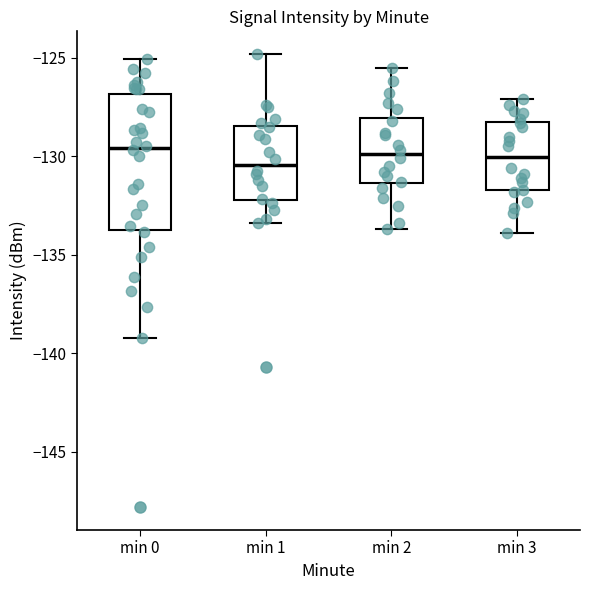

Comparing the boxes themselves (not the whiskers), which one is the tallest?

min 0